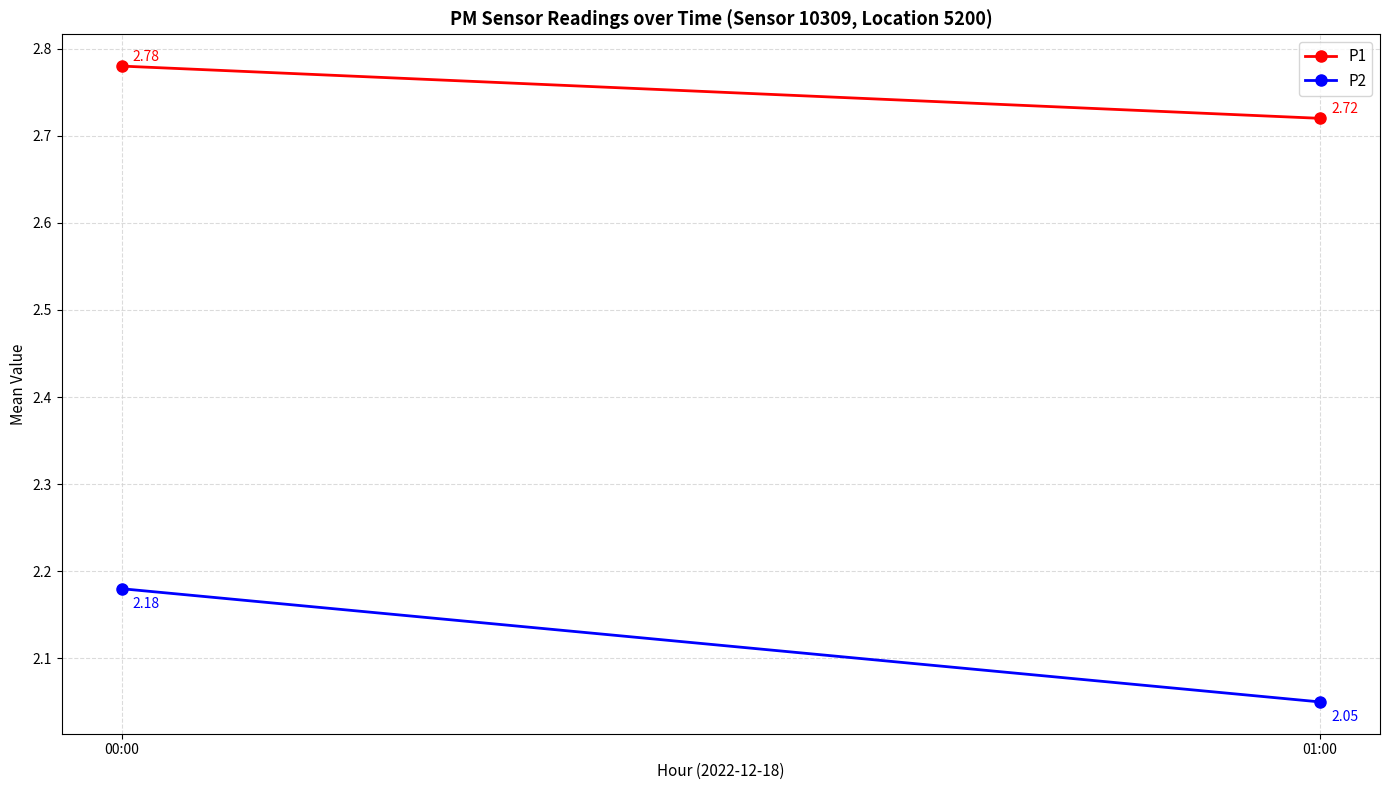

Read the P1 value at 00:00.

2.8